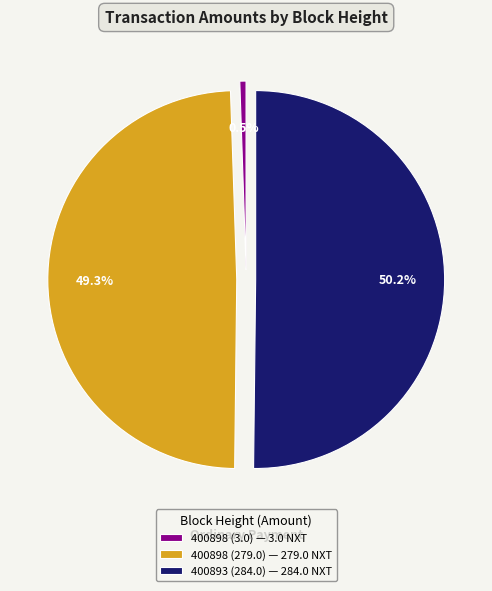

Which has a higher value, 400893 (284.0) — 284.0 NXT or 400898 (279.0) — 279.0 NXT?

400893 (284.0) — 284.0 NXT